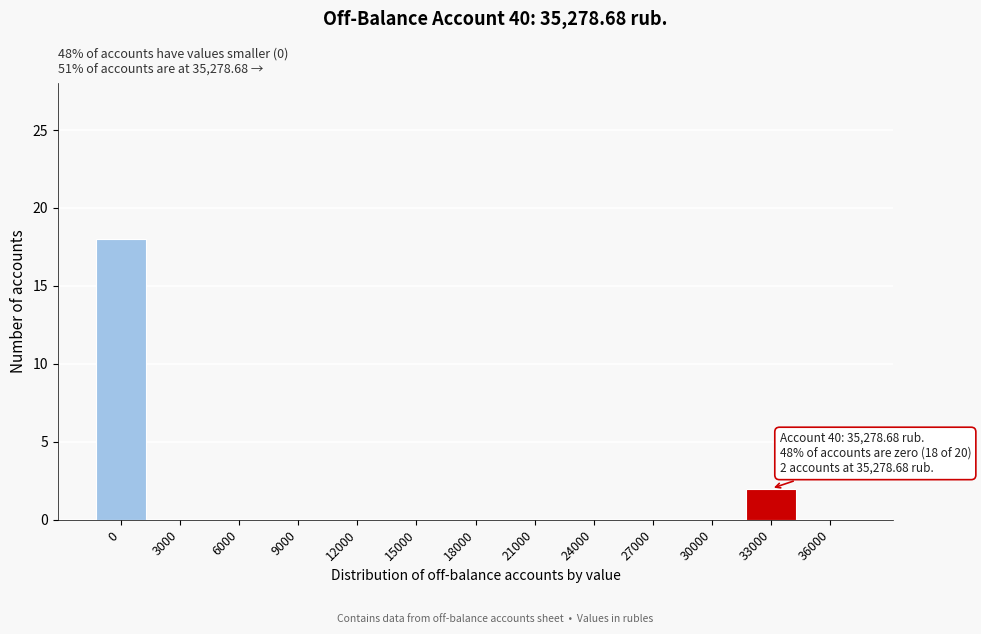

Reading left to right, extract all data points from this chart.

0=18	3000=0	6000=0	9000=0	12000=0	15000=0	18000=0	21000=0	24000=0	27000=0	30000=0	33000=2	36000=0